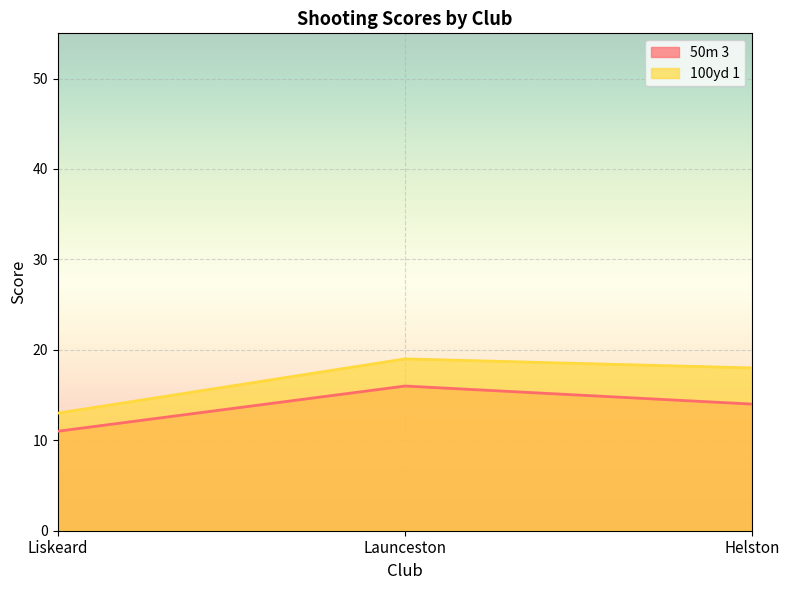

At which category is the sum across all series the highest?

Launceston